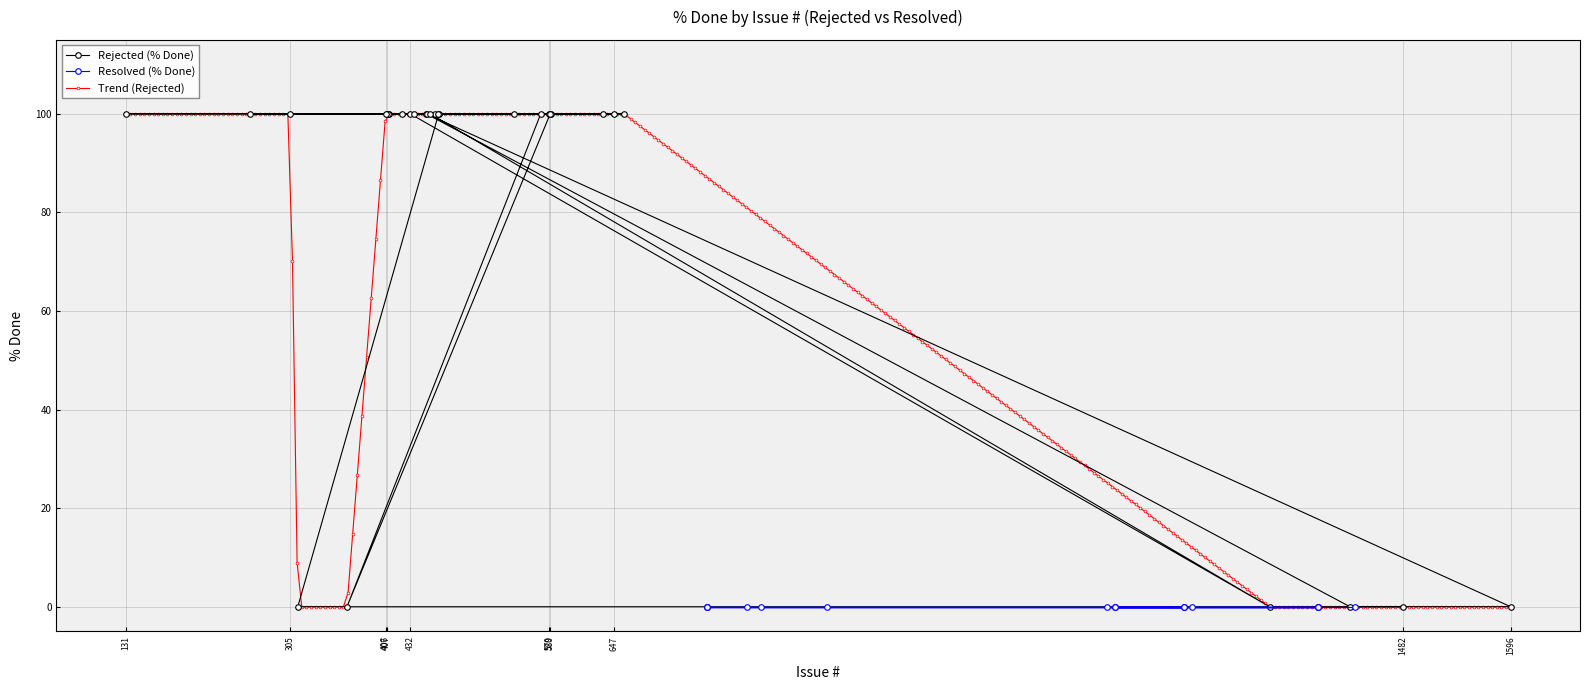

The chart shows a value of -67 at 1596. True or false?

False